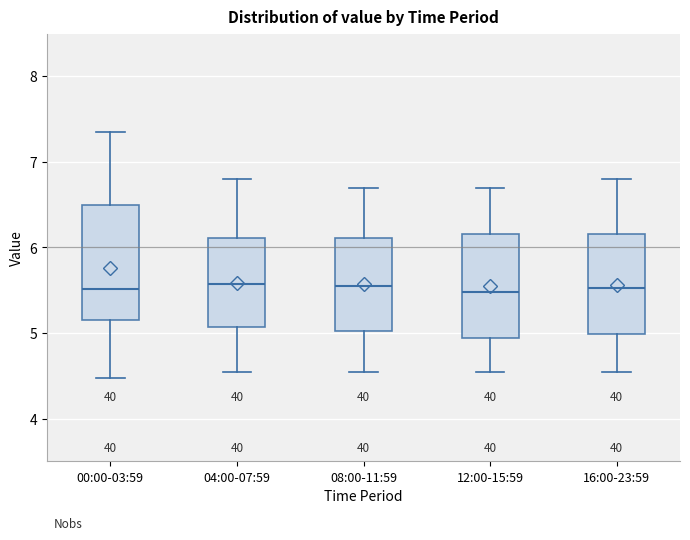

Reading left to right, transcribe this box plot: for each box, give where its median line is, the range the box spans, and where its two whiskers end, as read against the y-axis. The values are not printed on the chart, so give them approximately, as read against the axis.

00:00-03:59: median 5.5, box 5.2 to 6.5, whiskers 4.5 to 7.4
04:00-07:59: median 5.6, box 5.1 to 6.1, whiskers 4.6 to 6.8
08:00-11:59: median 5.6, box 5.0 to 6.1, whiskers 4.6 to 6.7
12:00-15:59: median 5.5, box 4.9 to 6.2, whiskers 4.6 to 6.7
16:00-23:59: median 5.5, box 5.0 to 6.2, whiskers 4.6 to 6.8